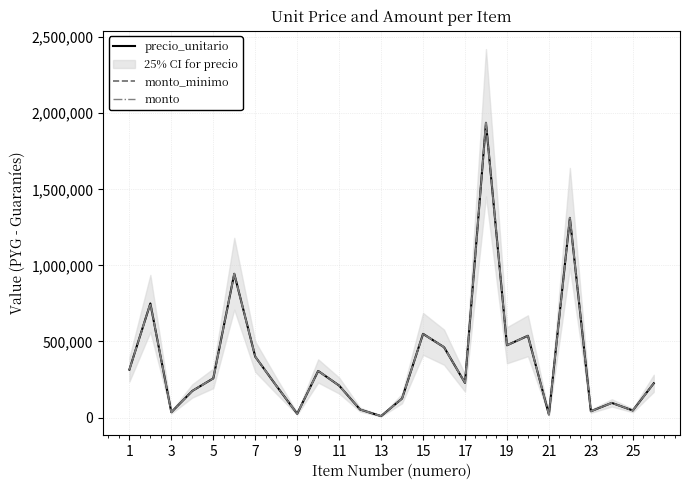

The value of monto_minimo at 11 is 1348119. True or false?

False